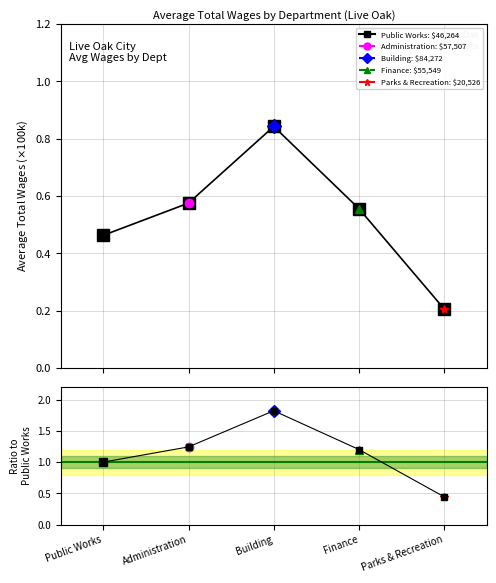

Rank the series by their average value, from highest to lowest.

Ratio, Avg Wages (×$100k)